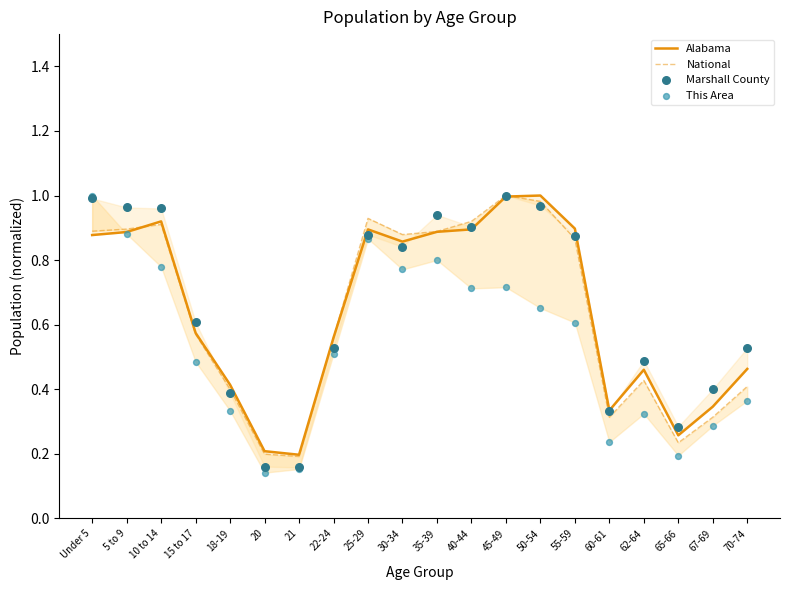

Which series has the largest total across all categories?

Marshall County